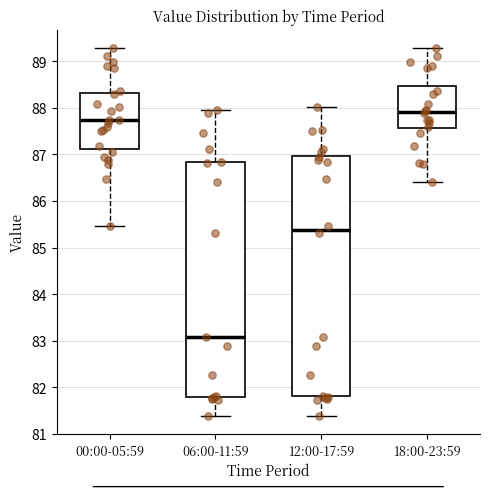

Reading left to right, read every box against the y-axis: the position of its median line, the range the box covers, and the ends of its whiskers. The values are not printed on the chart, so give them approximately, as read against the axis.

00:00-05:59: median 87.7, box 87.1 to 88.3, whiskers 85.5 to 89.3
06:00-11:59: median 83.1, box 81.8 to 86.8, whiskers 81.4 to 88.0
12:00-17:59: median 85.4, box 81.8 to 87.0, whiskers 81.4 to 88.0
18:00-23:59: median 87.9, box 87.6 to 88.5, whiskers 86.4 to 89.3